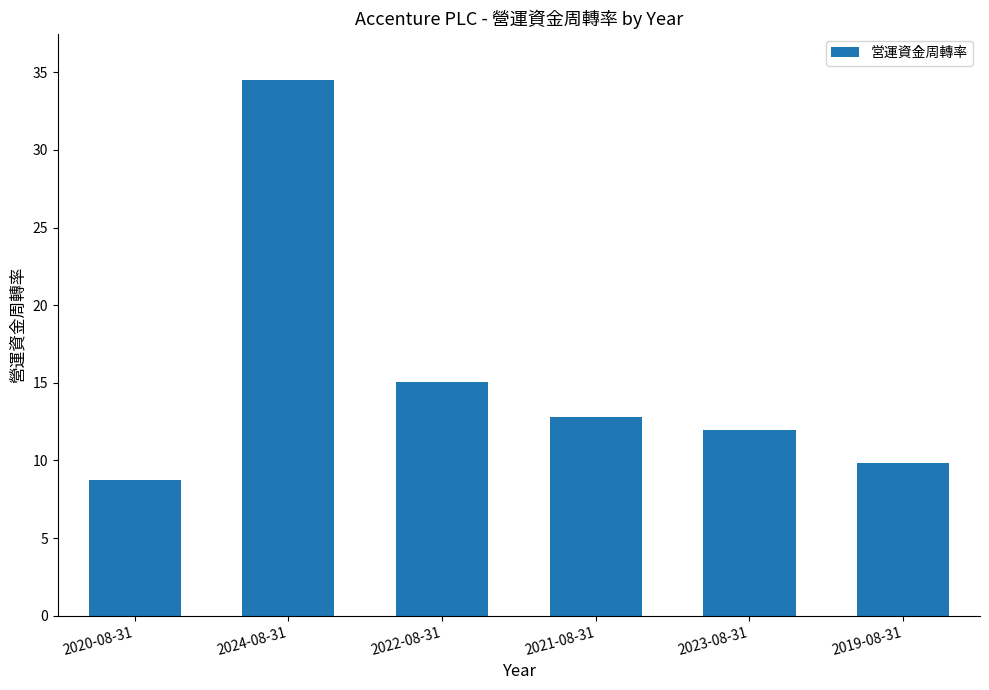

The chart shows a value of 11.9 at 2023-08-31. True or false?

True